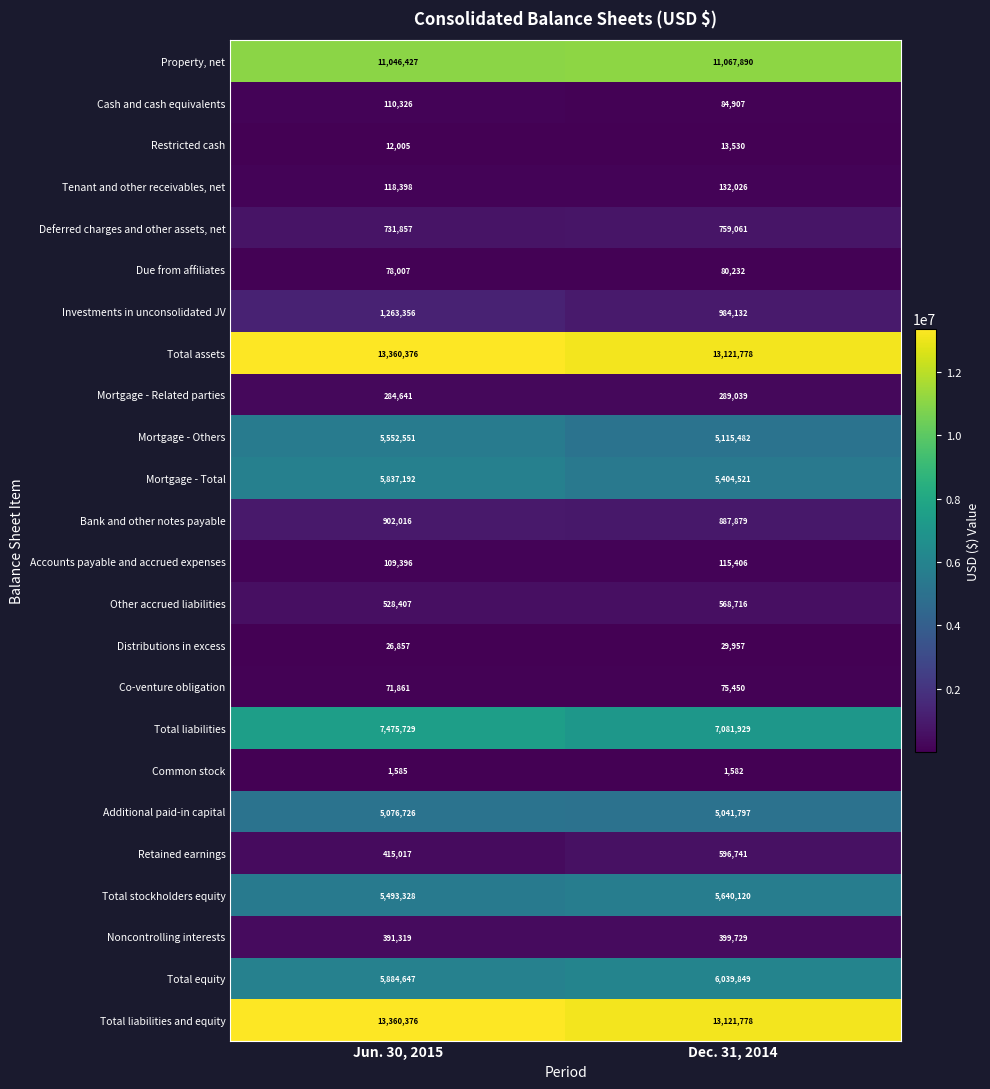

What is the sum of the Other accrued liabilities values at Dec. 31, 2014 and Jun. 30, 2015?

1097123